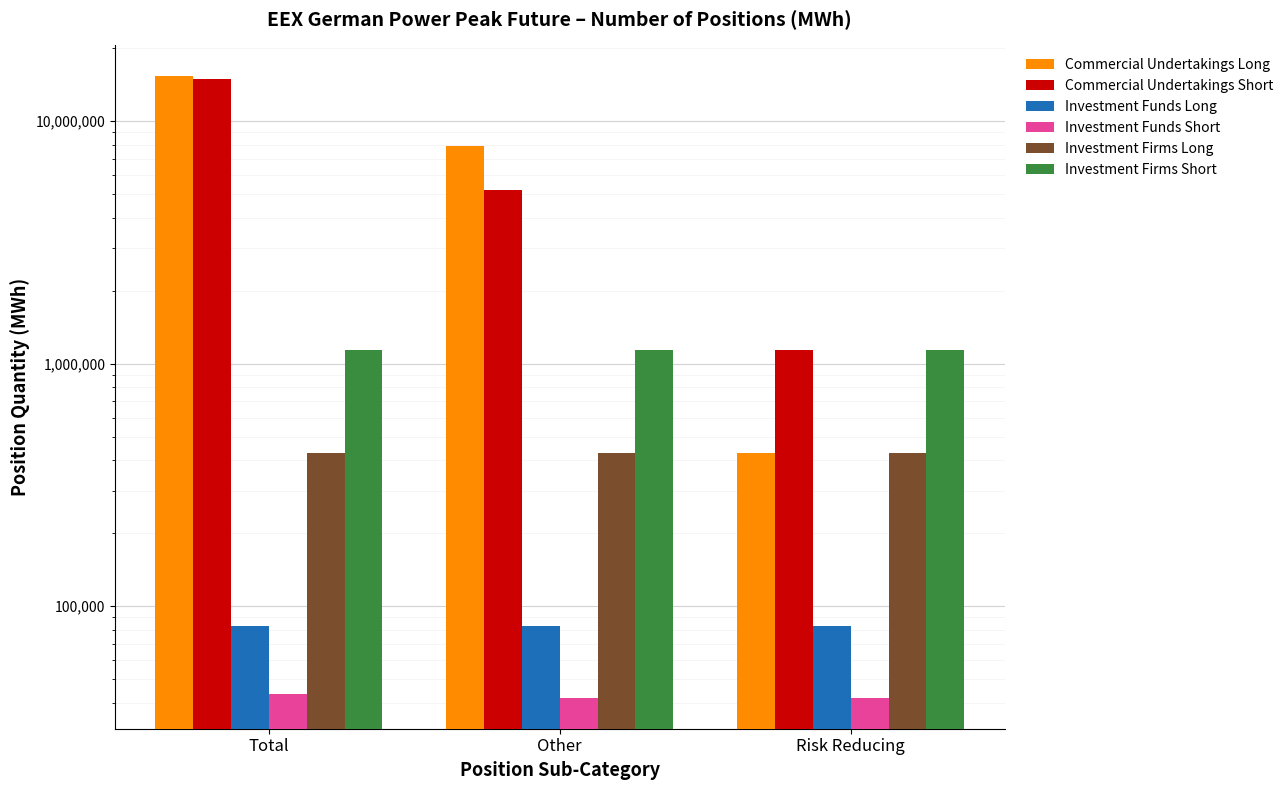

The value of Investment Funds Short at Risk Reducing is 41997. True or false?

True